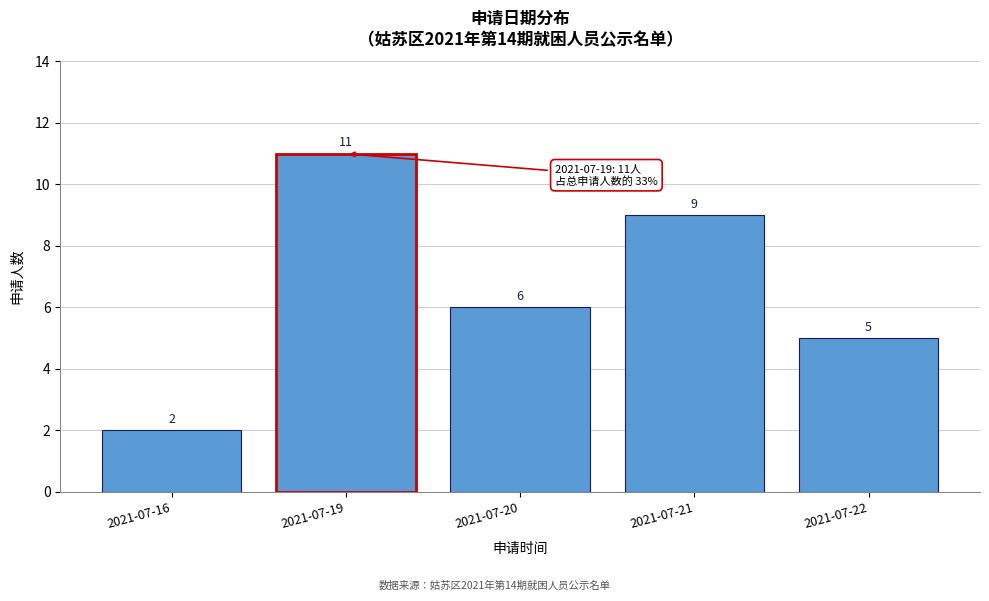

Reading left to right, extract all data points from this chart.

2	11	6	9	5